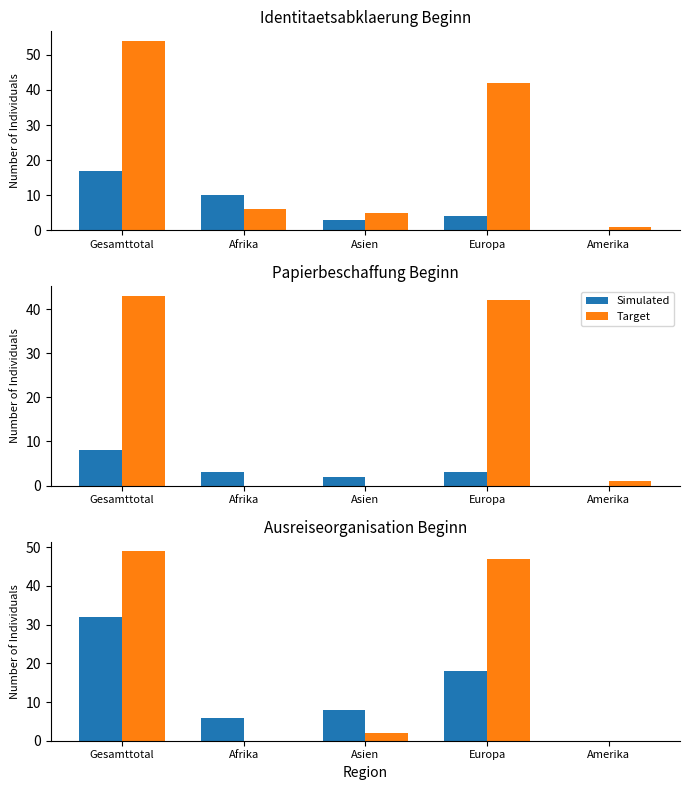

Rank the series by their average value, from lowest to highest.

Simulated, Target